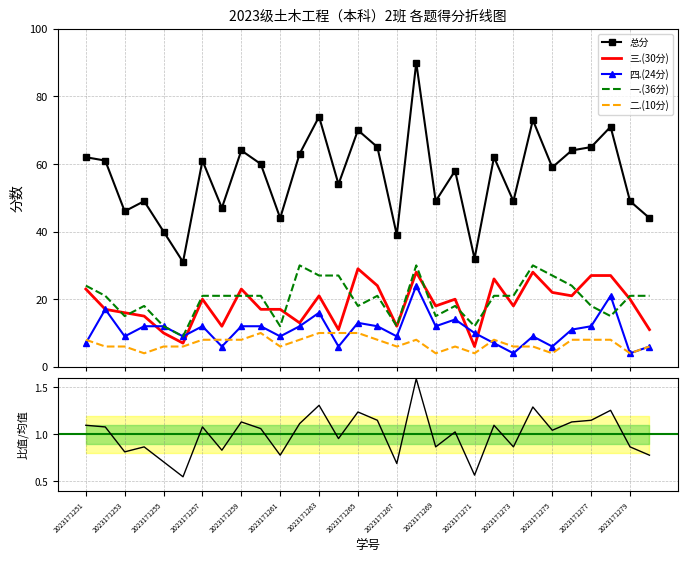

The 一.(36分) series shows 25 at 2023171277. True or false?

False